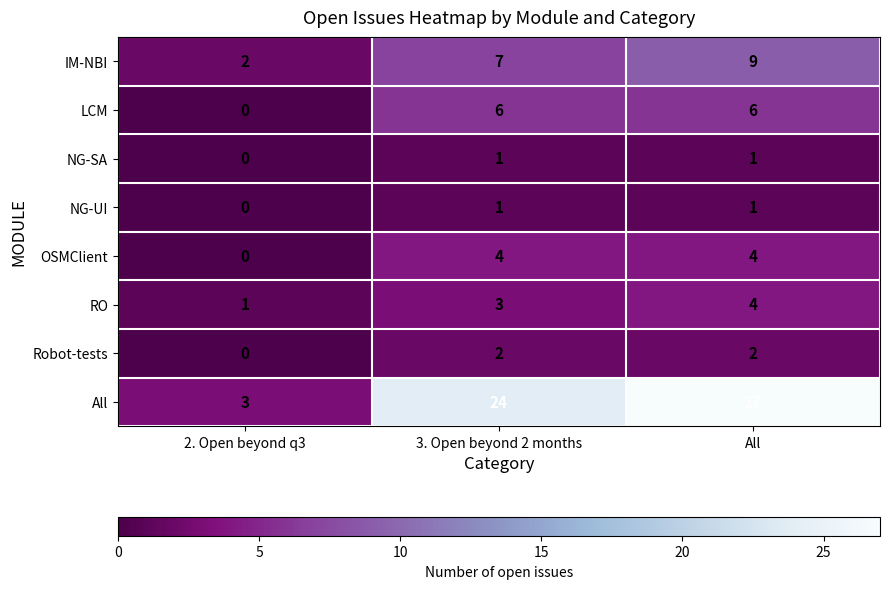

The Robot-tests series shows 2 at 3. Open beyond 2 months. True or false?

True